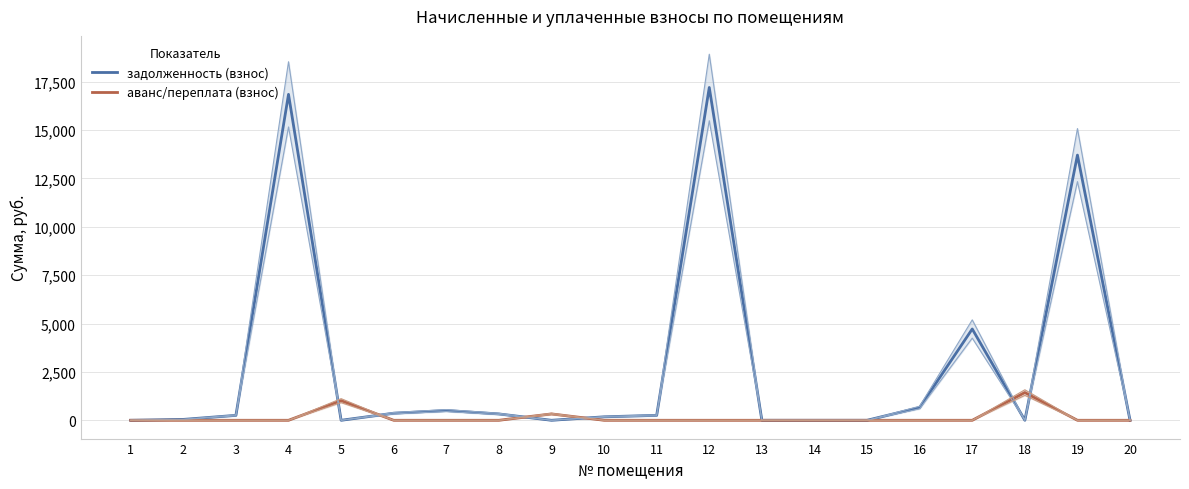

True or false: задолженность (взнос) has more than 0 interior local peaks.

True